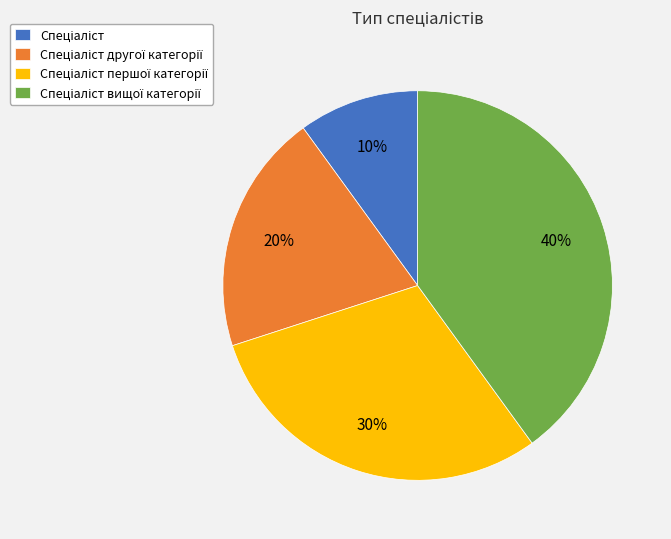

To the nearest percent, what is the difference between the largest and smallest slice percentages?

30%